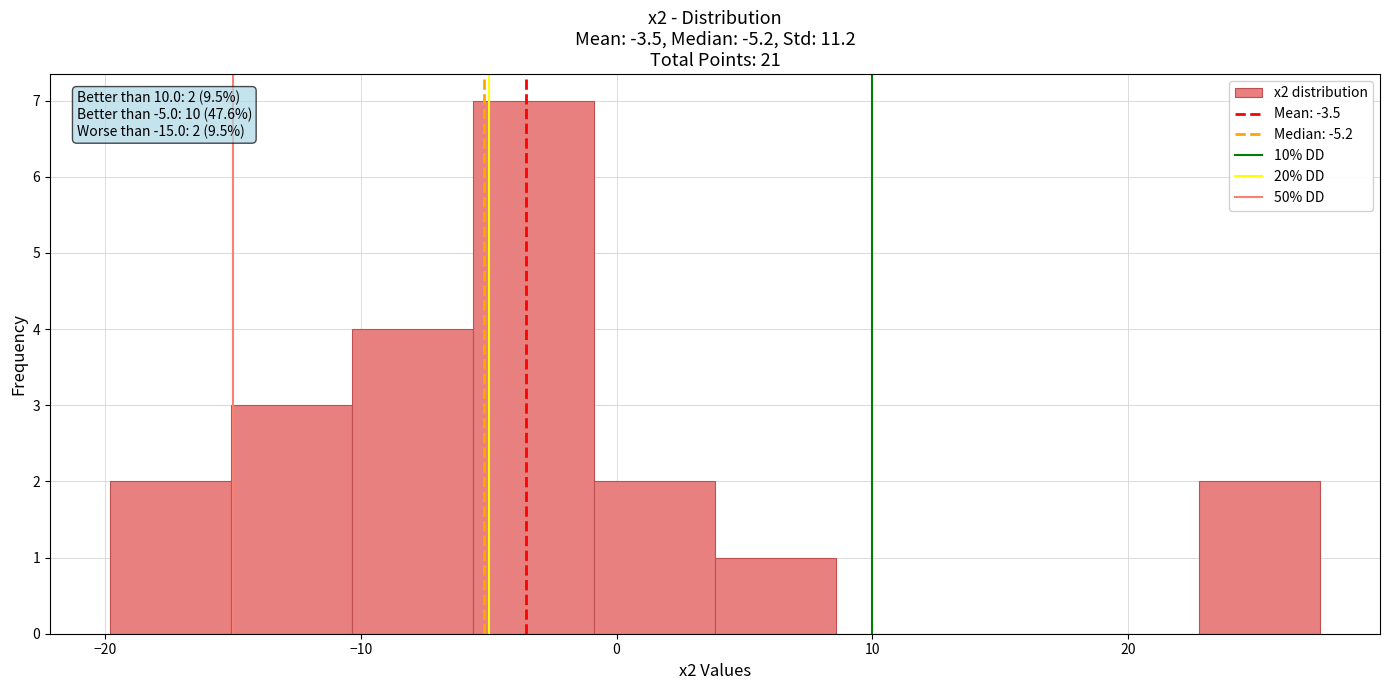

Which range on the x-axis has the tallest bar?

-6 to -1